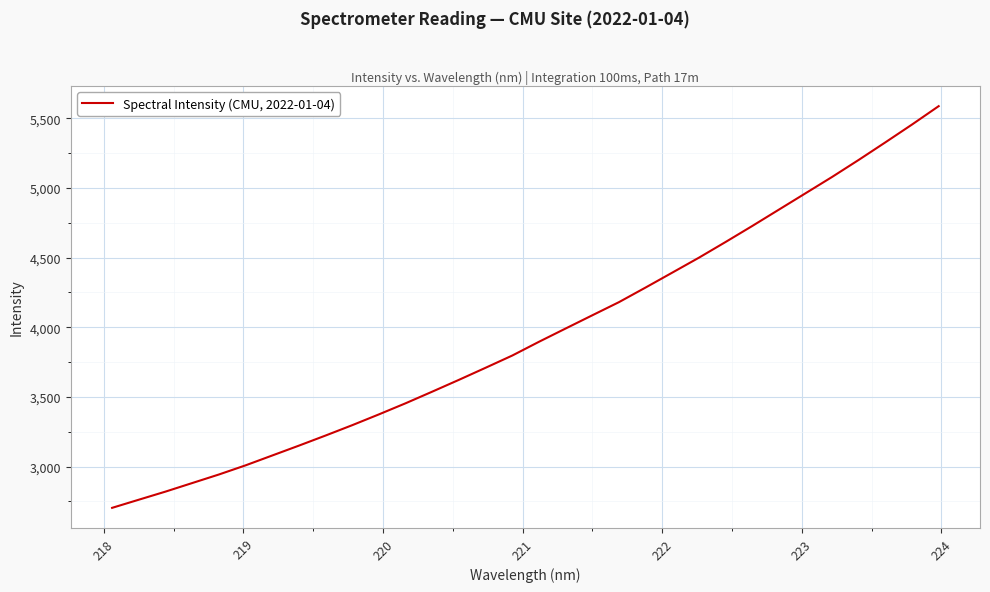

What is the average value?

3953.0